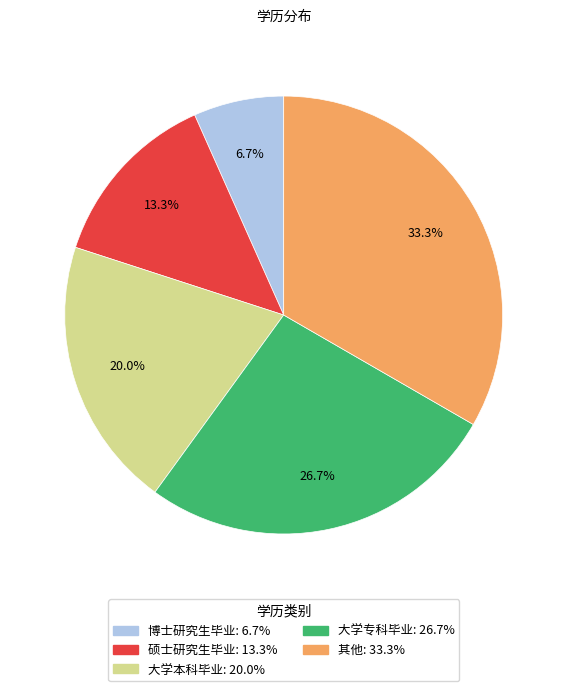

Rank the categories by value from lowest to highest.

博士研究生毕业, 硕士研究生毕业, 大学本科毕业, 大学专科毕业, 其他